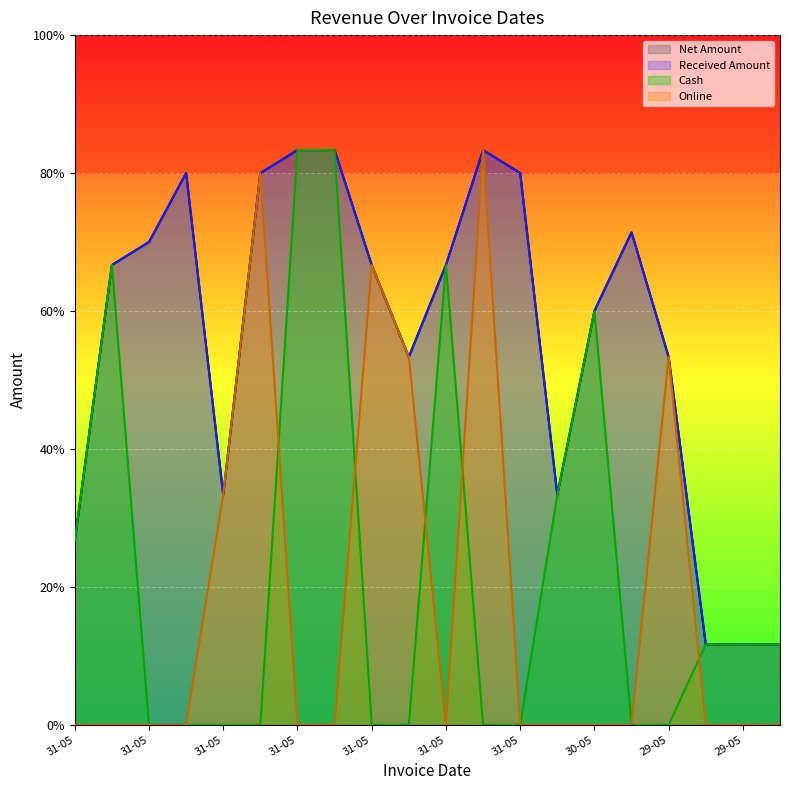

Which series changed the most between 31-05 and 31-05?

Cash